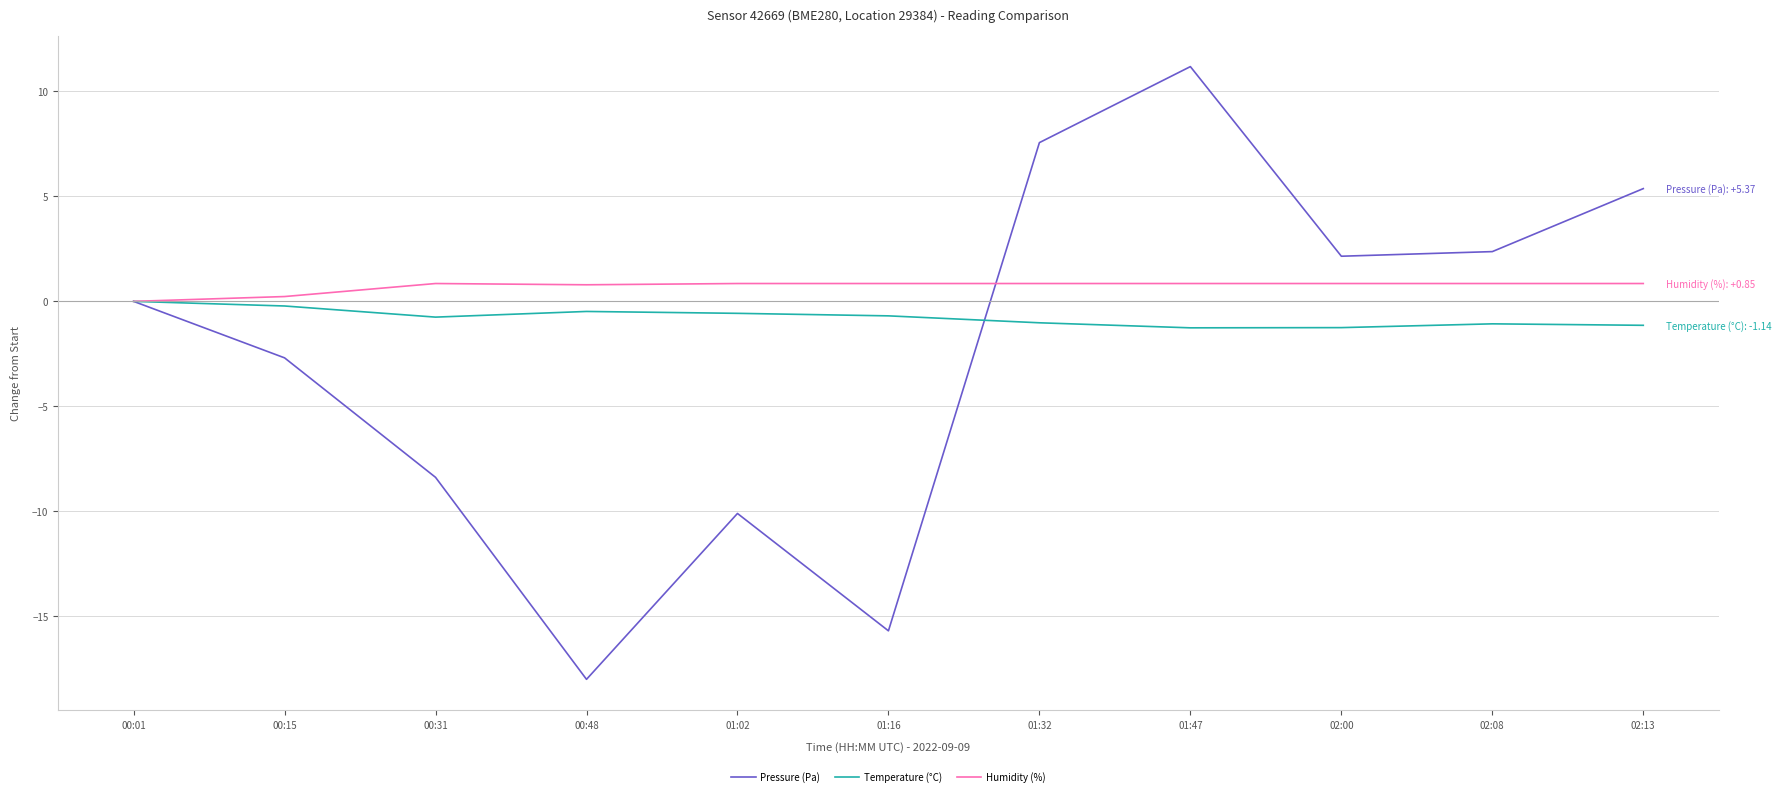

What is the difference between the maximum and minimum values in the Temperature (°C) series?

1.3